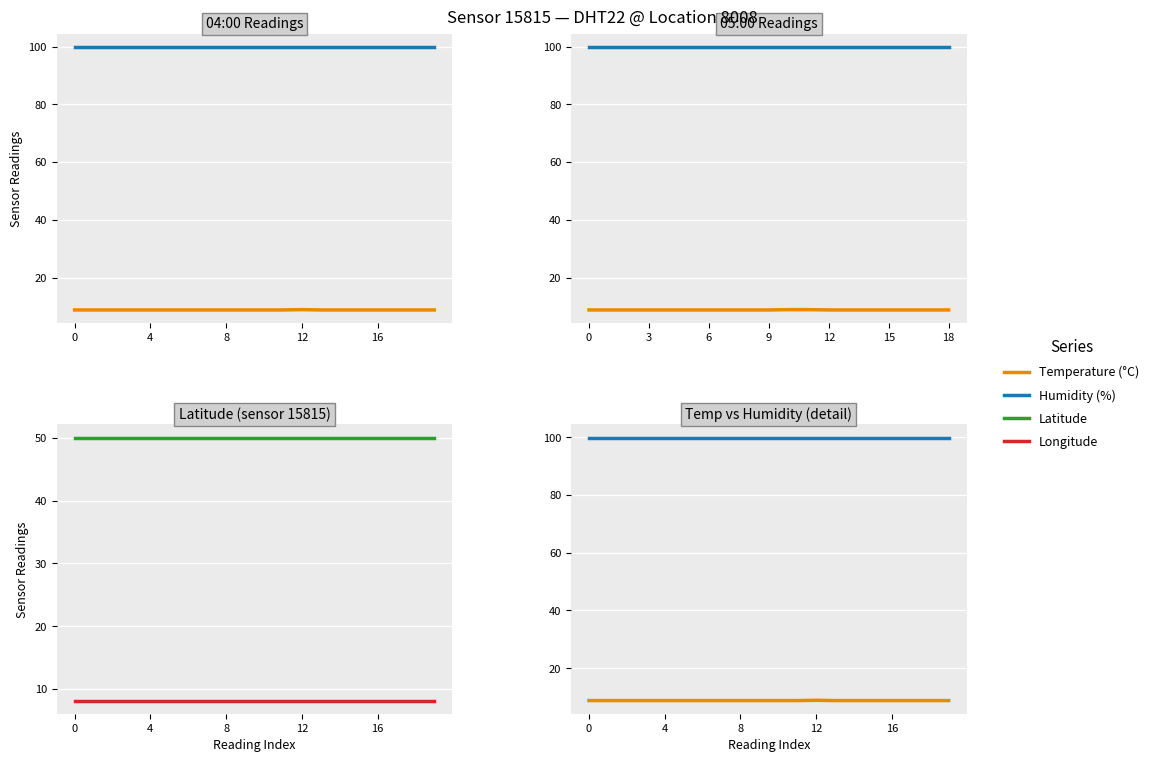

What are all the series names shown in the legend?

Temperature (°C), Humidity (%), Latitude, Longitude